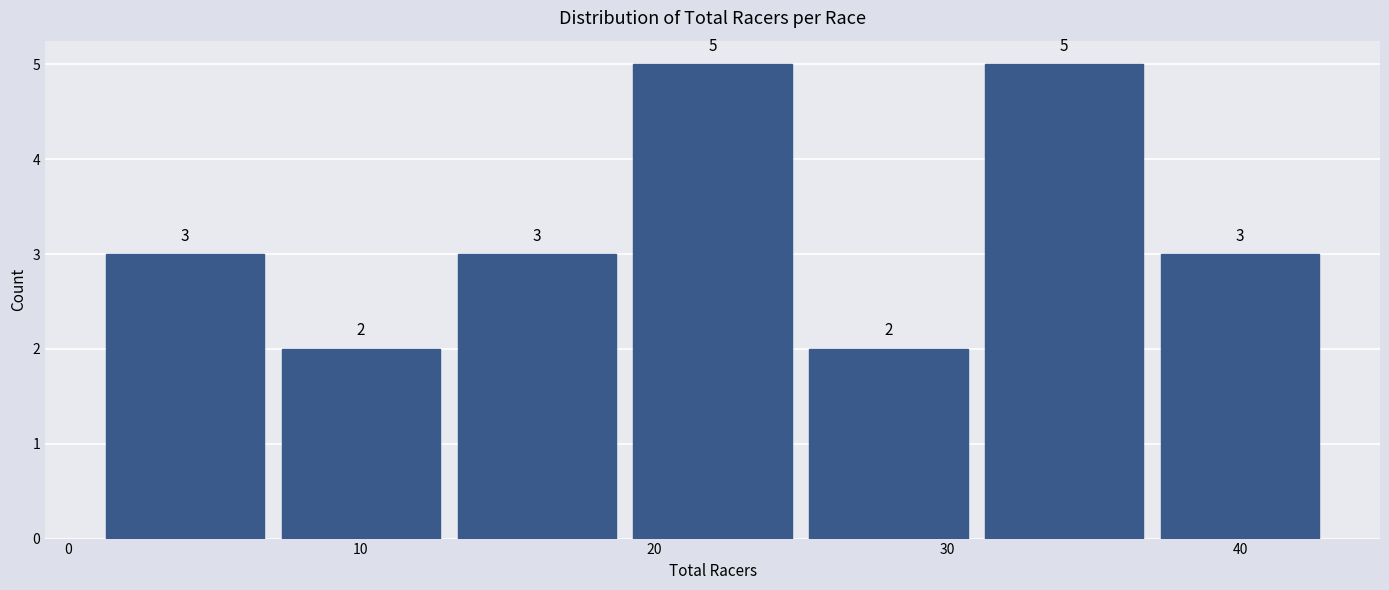

Reading left to right, list every bar in this chart as the range it spans on the x-axis followed by its height.

1 to 7: 3
7 to 13: 2
13 to 19: 3
19 to 25: 5
25 to 31: 2
31 to 37: 5
37 to 43: 3